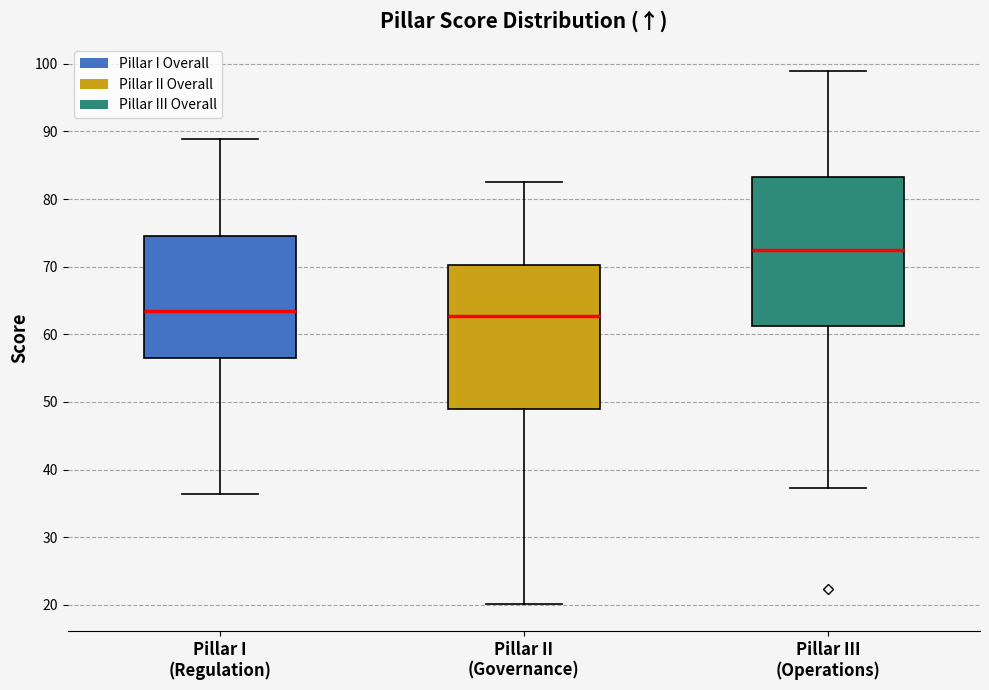

Reading left to right, transcribe this box plot: for each box, give where its median line is, the range the box spans, and where its two whiskers end, as read against the y-axis. The values are not printed on the chart, so give them approximately, as read against the axis.

Pillar I (Regulation): median 63, box 57 to 74, whiskers 36 to 89
Pillar II (Governance): median 63, box 49 to 70, whiskers 20 to 83
Pillar III (Operations): median 72, box 61 to 83, whiskers 37 to 99